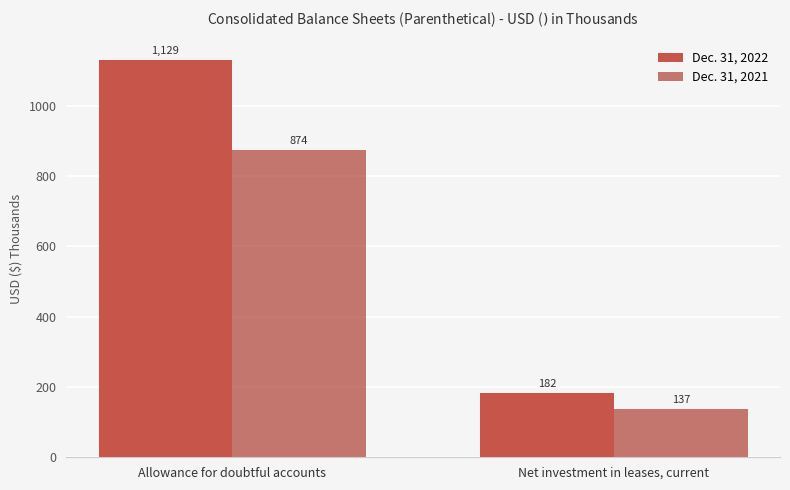

What is the value of the Dec. 31, 2022 bar at the 1st from the left?

1129